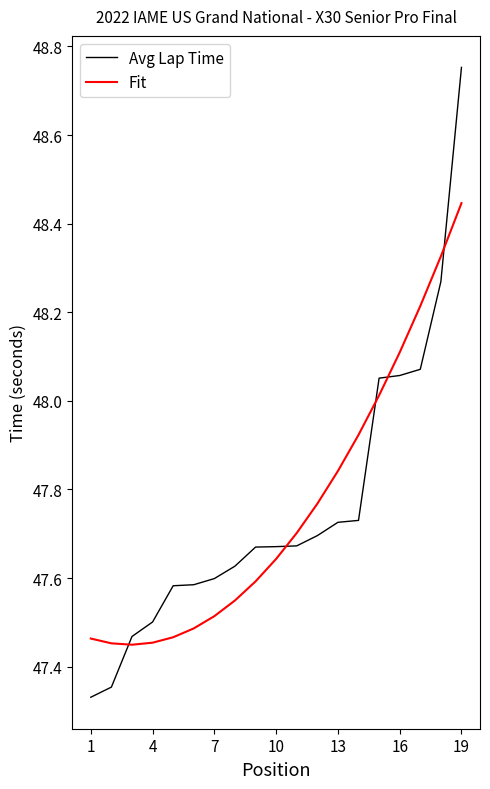

What is the difference between the maximum and minimum values in the Avg Lap Time series?

1.4